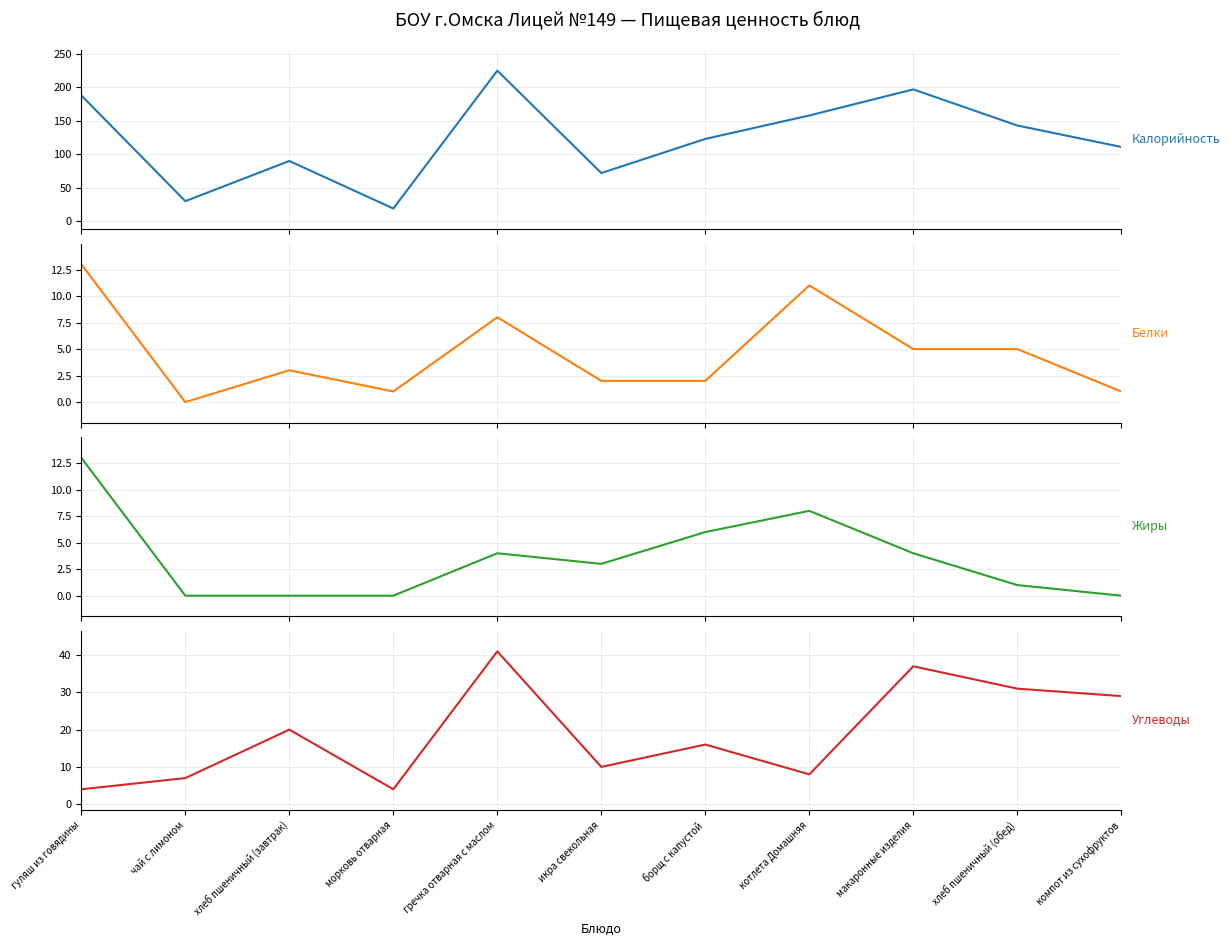

What is the difference between the maximum and second lowest values in the Углеводы series?

37